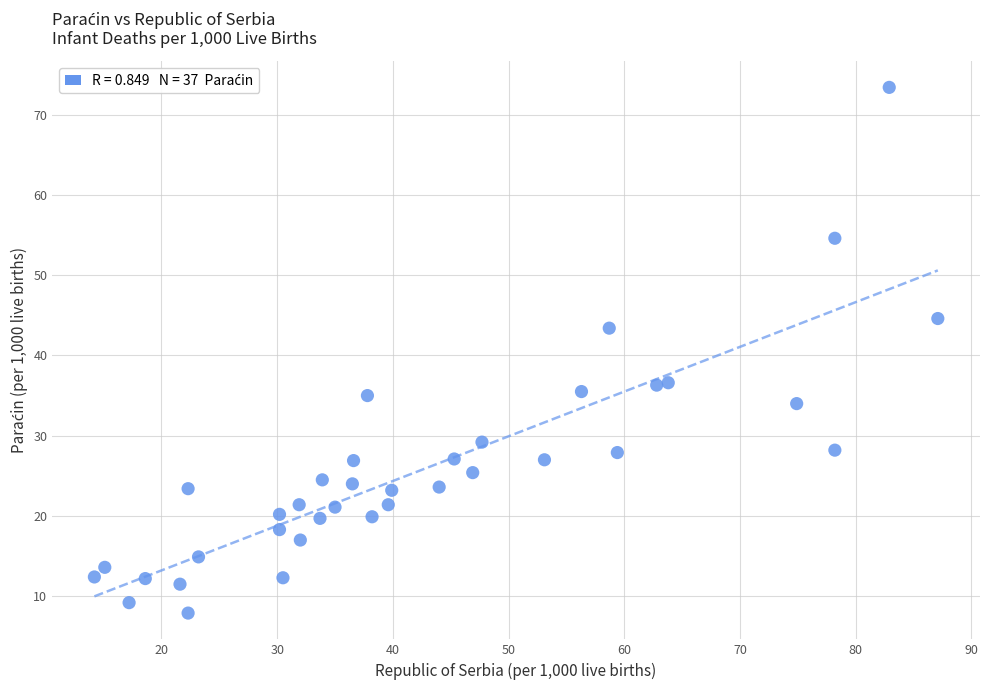

What is the range of X values (max minus min)?

72.9